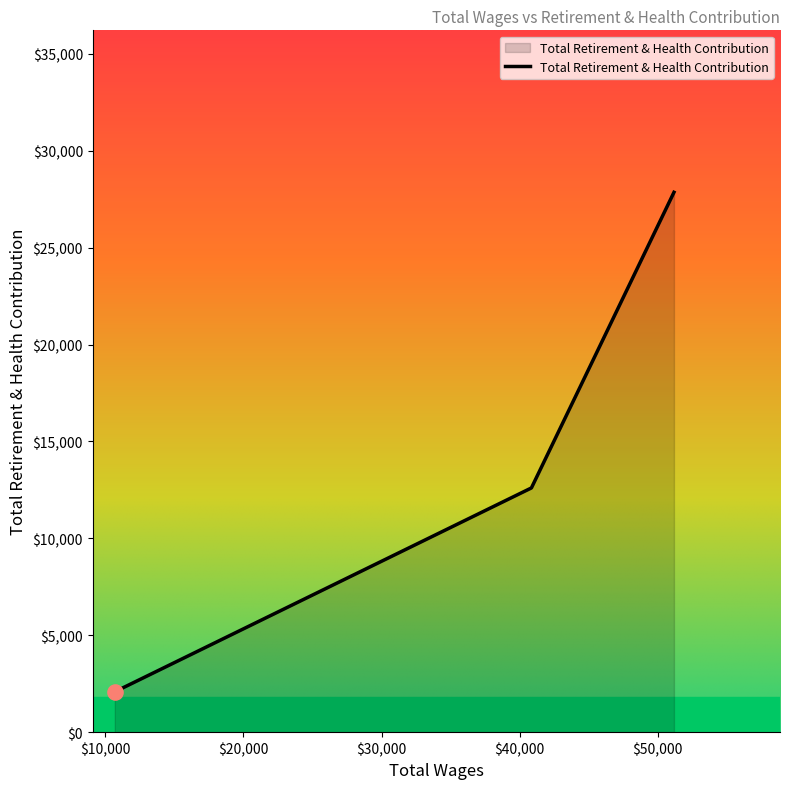

What is the minimum value shown in the chart?

2084